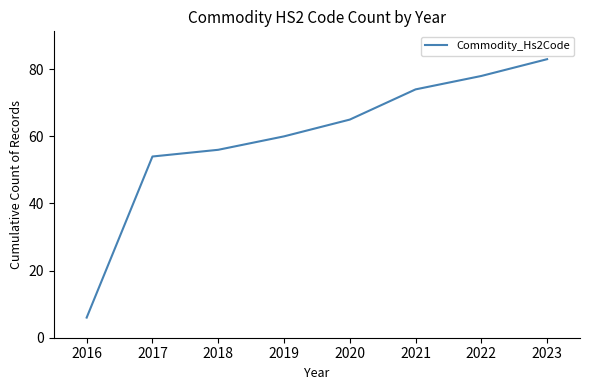

What is the difference between the maximum and minimum values?

77